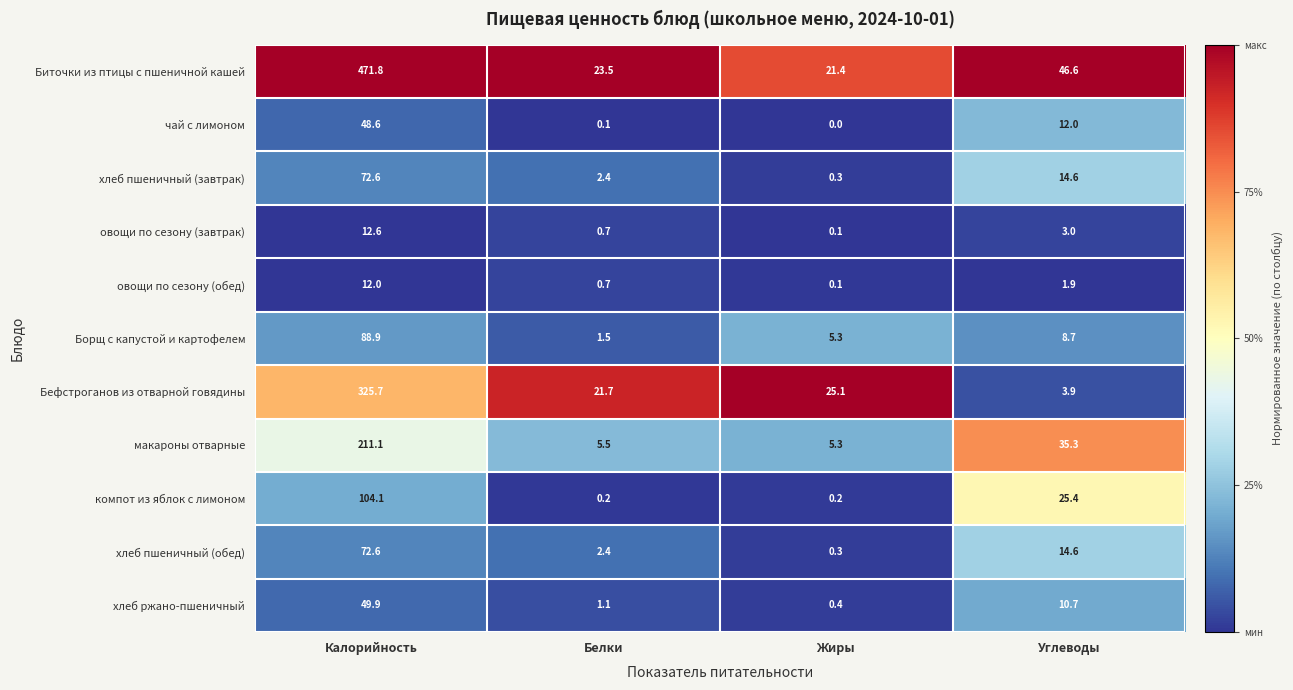

Is it true that Бефстроганов из отварной говядины equals 7.2 at Жиры?

False